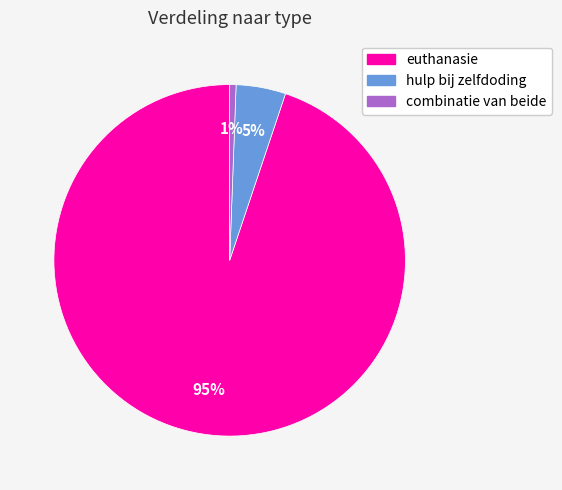

What percentage is the hulp bij zelfdoding slice, to the nearest percent?

5%